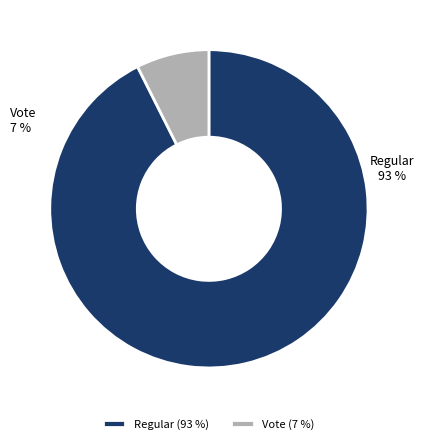

To the nearest percent, what is the average slice percentage?

50%